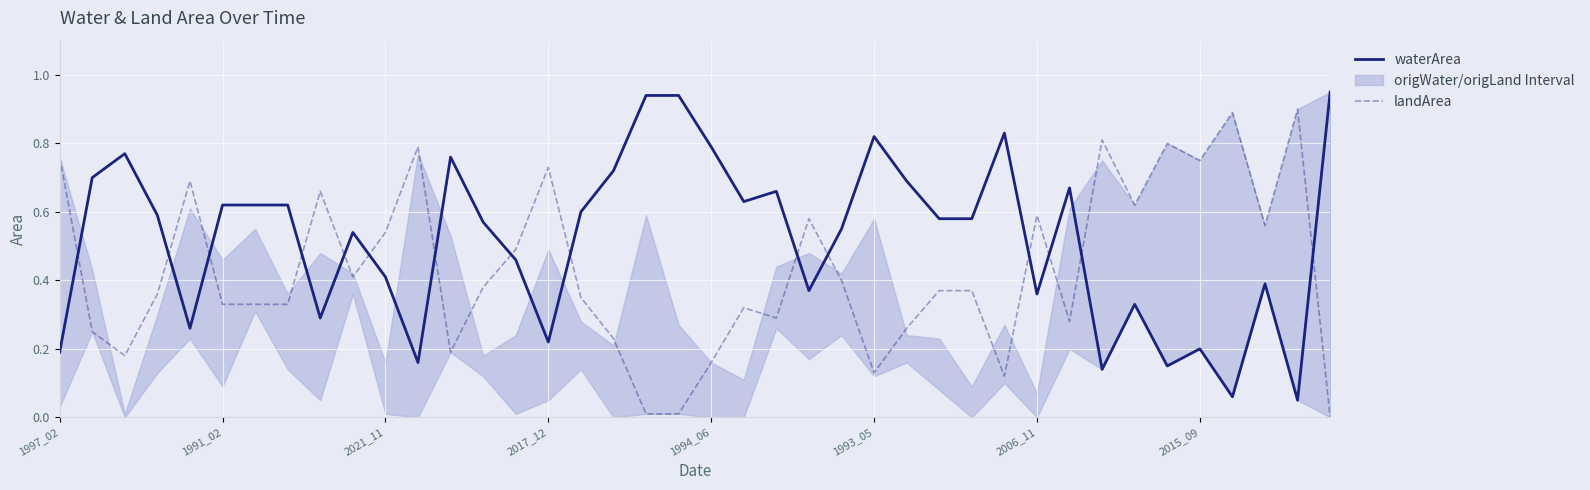

After their last crossing, which series has the higher values: waterArea or landArea?

waterArea